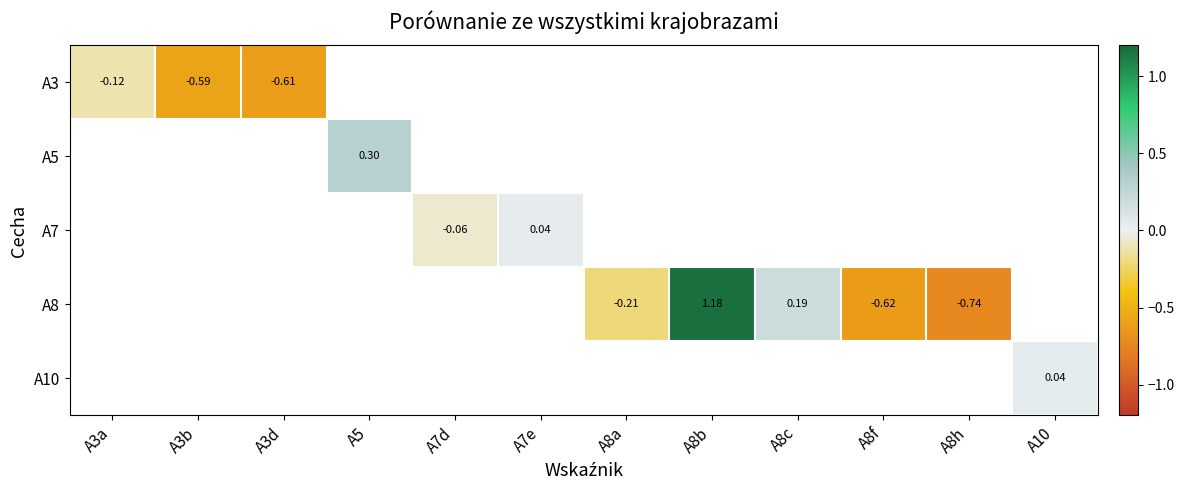

True or false: A10 has a value of 0.1 at A10.

False